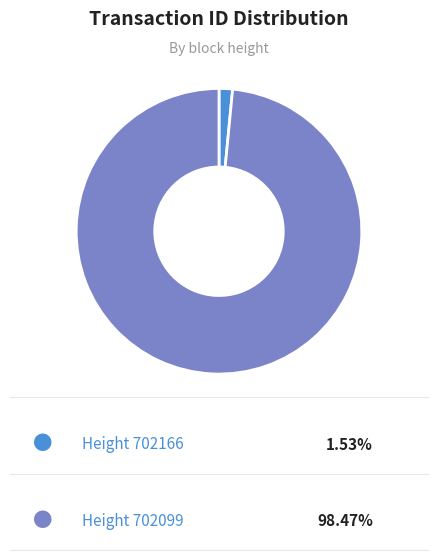

Is there a majority slice in this chart?

Yes